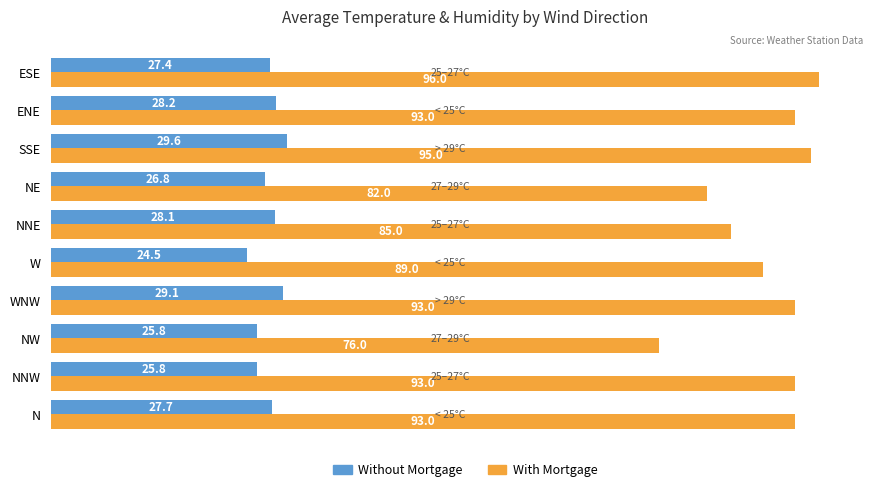

Where is Without Mortgage nearest to the value 27?

NE